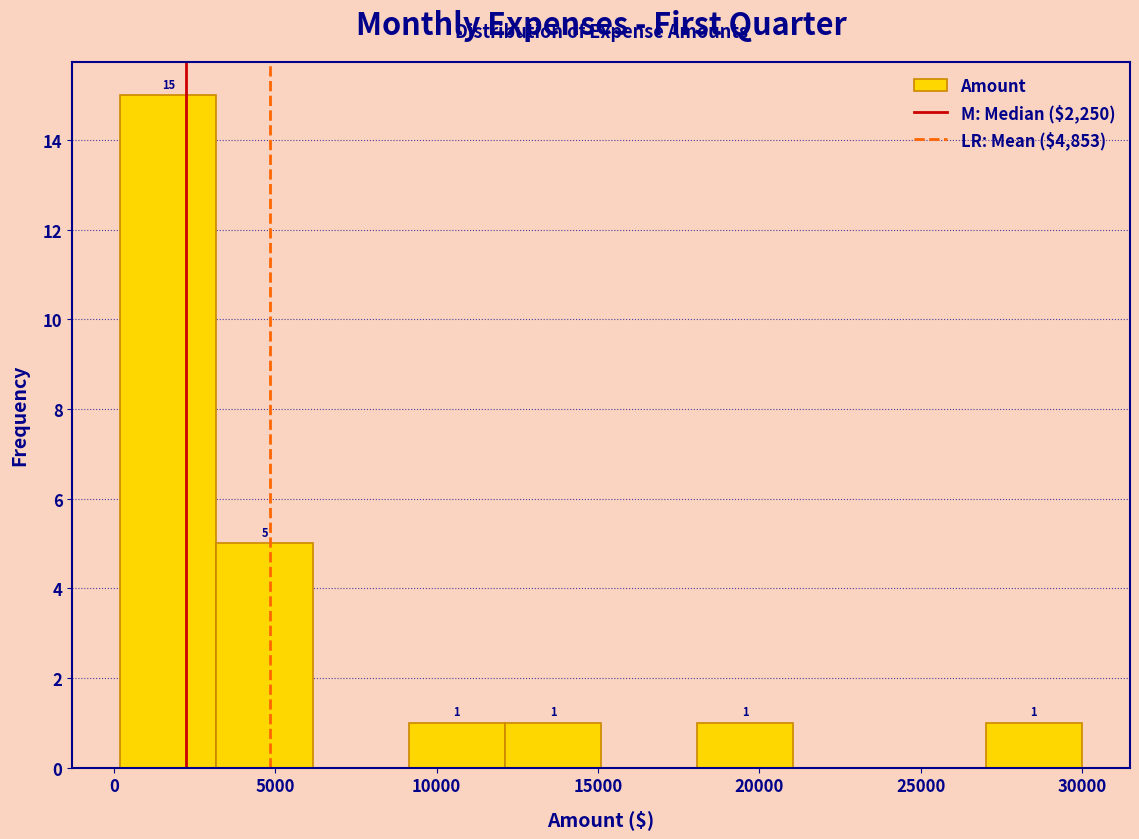

Over which range of the x-axis is the bar tallest?

0 to 3000